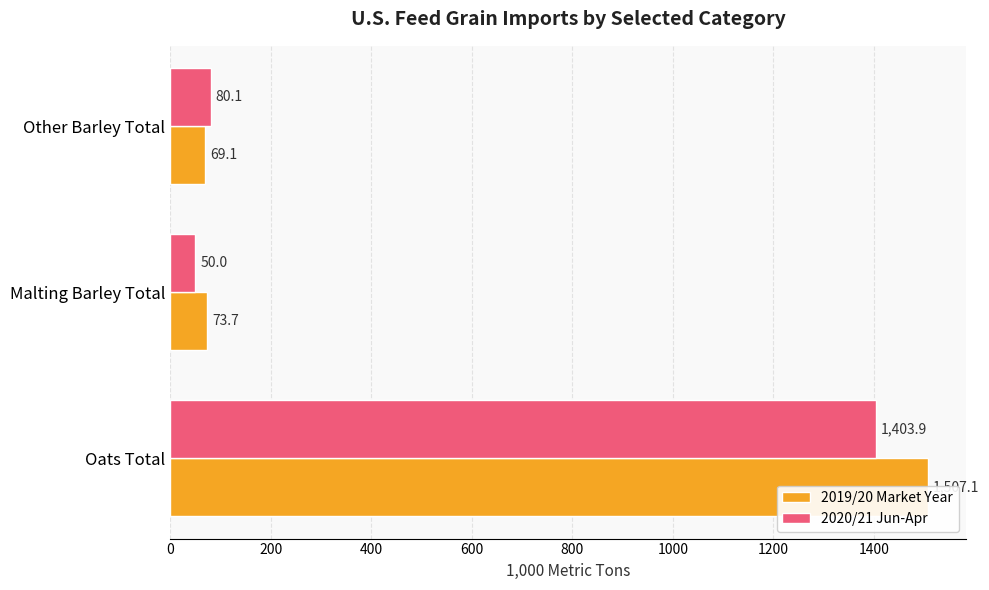

Between 200 and 400, which series saw the biggest shift?

2020/21 Jun-Apr